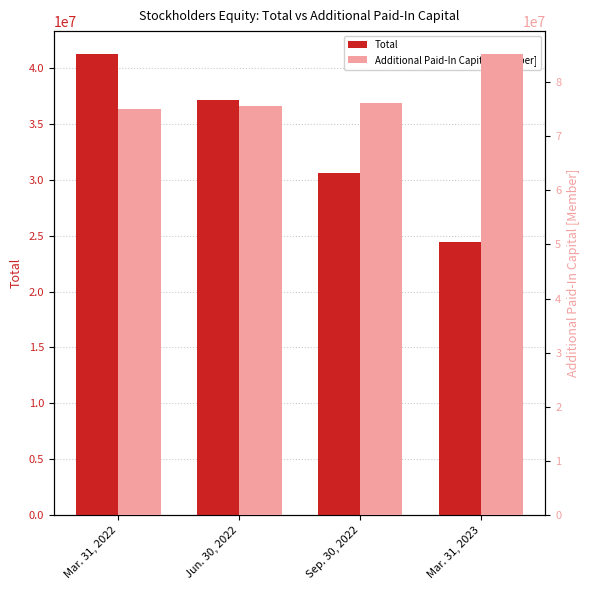

What is the value of the Total bar at the 4th from the left?

24402522